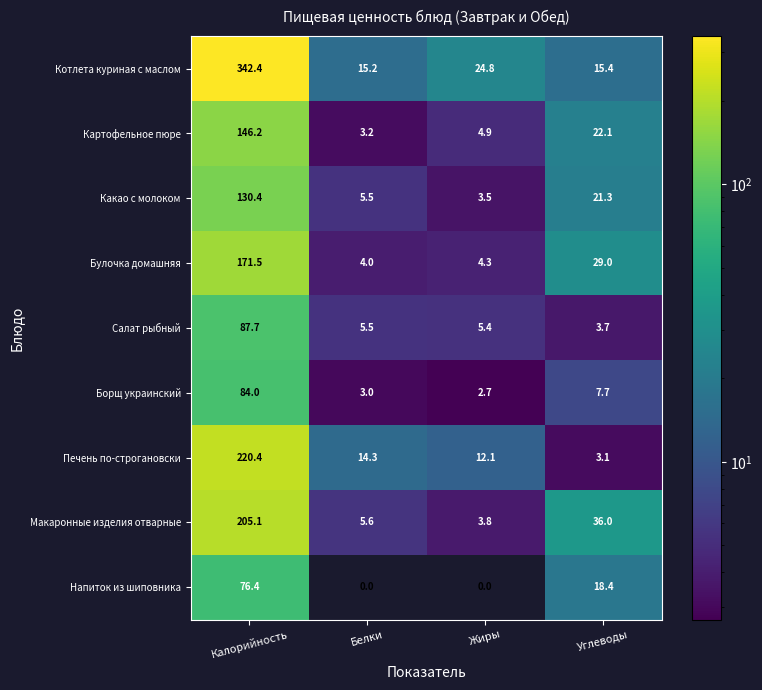

Read the Макаронные изделия отварные value at Калорийность.

205.1